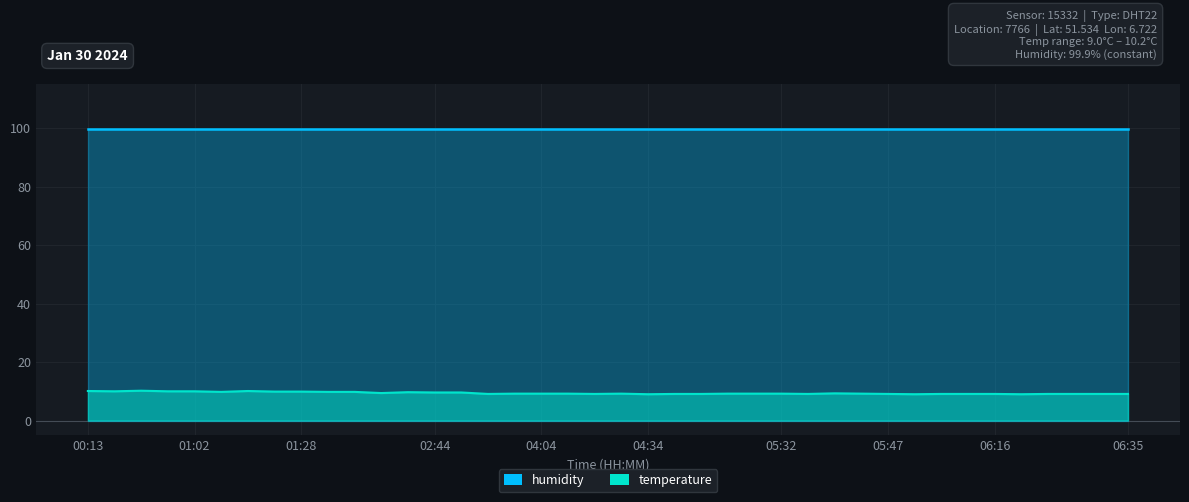

Reading left to right, extract all data points from this chart.

10.1	10.0	10.2	10.0	10.0	9.8	10.1	9.9	9.9	9.8	9.8	9.4	9.7	9.6	9.6	9.1	9.2	9.2	9.2	9.1	9.2	9.0	9.1	9.1	9.2	9.2	9.2	9.1	9.3	9.2	9.1	9.0	9.1	9.1	9.1	9.0	9.1	9.1	9.1	9.1